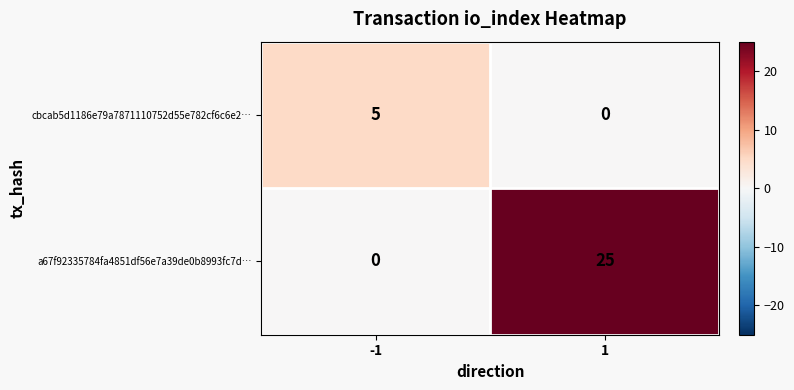

Count the number of categories in the chart.

2